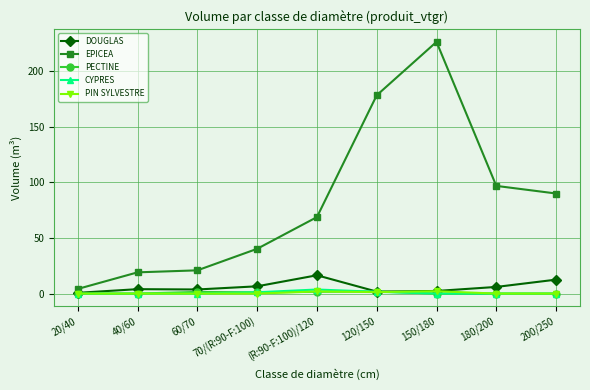

Is it true that CYPRES equals 1.6 at 120/150?

True